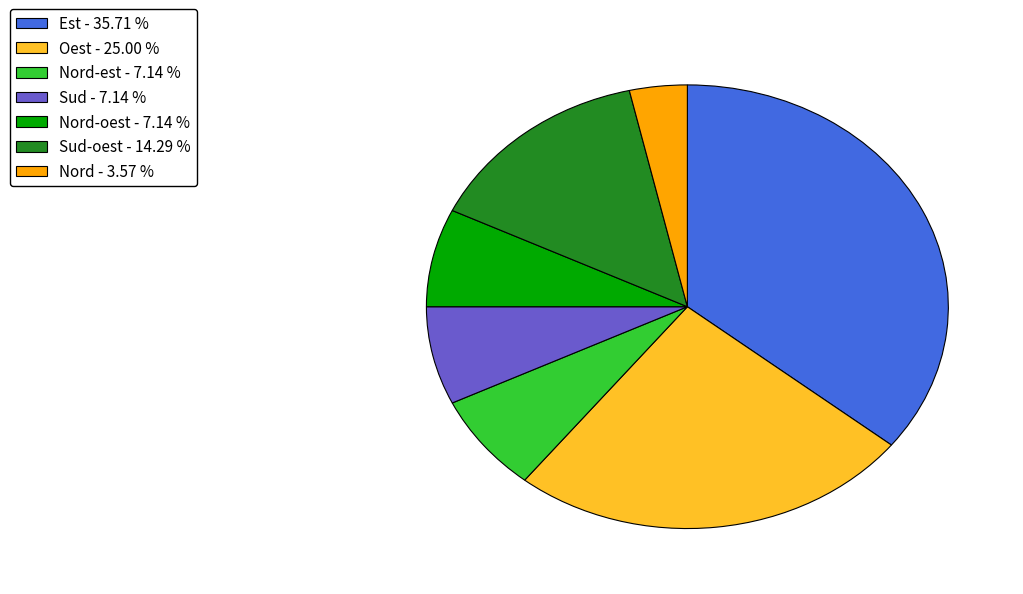

Combined, do Nord - 3.57 % and Sud - 7.14 % account for over 50%?

No